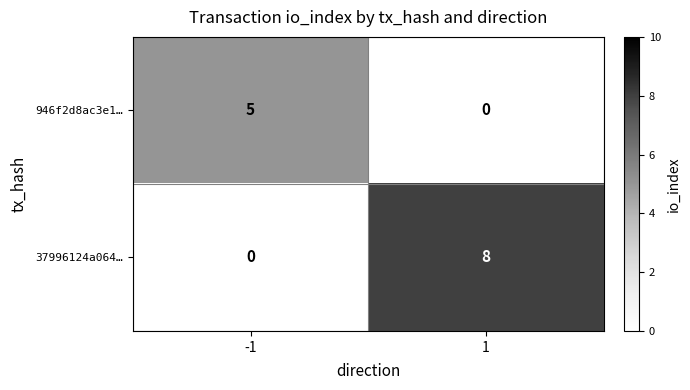

Reading right to left, what are all the values shown in this chart?

946f2d8ac3e1…: 0	5
37996124a064…: 8	0